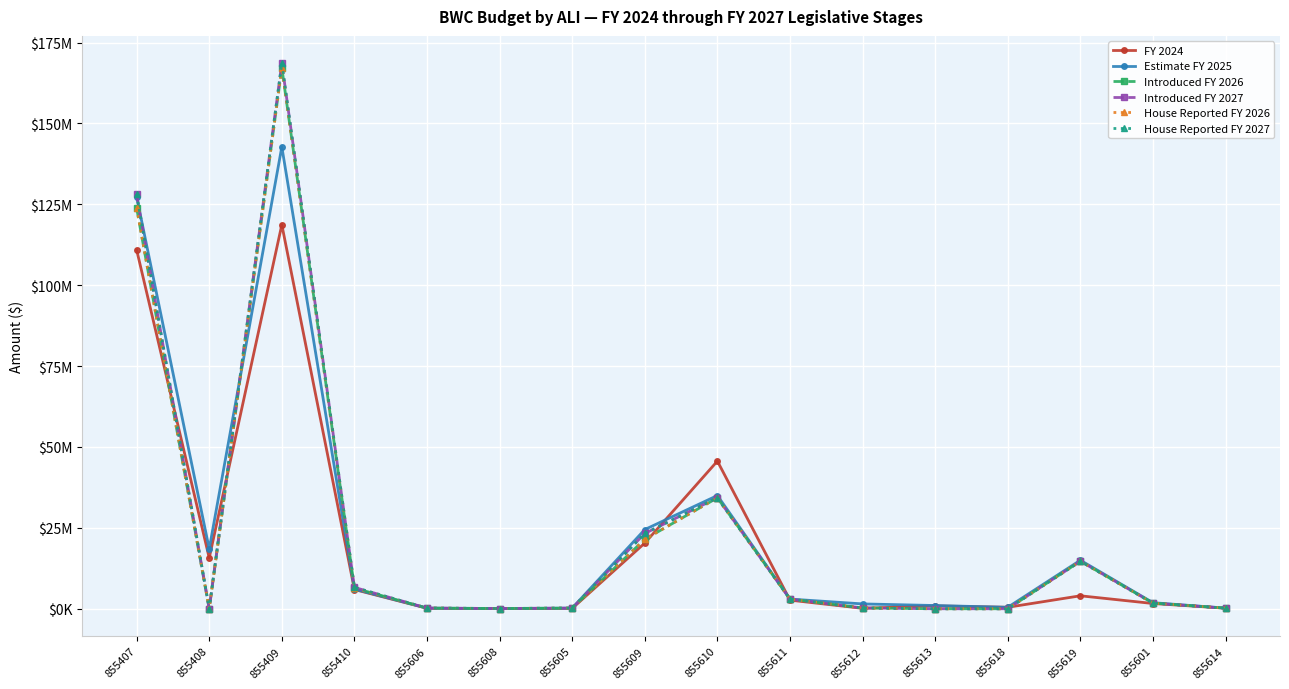

Reading right to left, what are all the values shown in this chart?

FY 2024: 855614=179864.7	855601=1625913.9	855619=4008837.4	855618=459164.8	855613=893333.9	855612=138193.7	855611=2664754.4	855610=45643359.8	855609=20305164.4	855605=118130.1	855608=53806.7	855606=160248.8	855410=5945905.6	855409=118711929.5	855408=15697352.9	855407=110933934.8
Estimate FY 2025: 855614=195104.0	855601=1876338.0	855619=15000000.0	855618=450000.0	855613=1000000.0	855612=1500000.0	855611=3000000.0	855610=35000000.0	855609=24486602.0	855605=204981.0	855608=81508.0	855606=195832.0	855410=6080080.0	855409=142777652.0	855408=18486443.0	855407=127366065.0
Introduced FY 2026: 855614=199000.0	855601=1751293.0	855619=14700000.0	855618=0.0	855613=0.0	855612=250000.0	855611=3000000.0	855610=34300000.0	855609=21471244.0	855605=201000.0	855608=75000.0	855606=197040.0	855410=6384084.0	855409=167215851.0	855408=0.0	855407=123887269.0
Introduced FY 2027: 855614=199000.0	855601=1751293.0	855619=14700000.0	855618=0.0	855613=0.0	855612=250000.0	855611=3000000.0	855610=34300000.0	855609=23281721.0	855605=201000.0	855608=75000.0	855606=197040.0	855410=6607527.0	855409=168637822.0	855408=0.0	855407=128050202.0
House Reported FY 2026: 855614=199000.0	855601=1751293.0	855619=14700000.0	855618=0.0	855613=0.0	855612=250000.0	855611=3000000.0	855610=34300000.0	855609=21471244.0	855605=201000.0	855608=75000.0	855606=197040.0	855410=6384084.0	855409=167215851.0	855408=0.0	855407=123887269.0
House Reported FY 2027: 855614=199000.0	855601=1751293.0	855619=14700000.0	855618=0.0	855613=0.0	855612=250000.0	855611=3000000.0	855610=34300000.0	855609=23281721.0	855605=201000.0	855608=75000.0	855606=197040.0	855410=6607527.0	855409=168637822.0	855408=0.0	855407=128050202.0